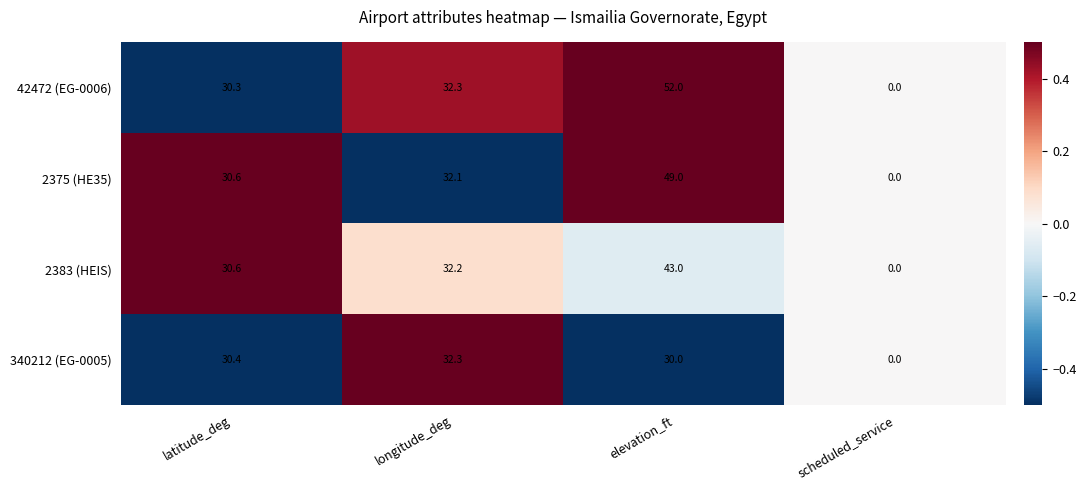

What is the greatest value displayed?

52.0